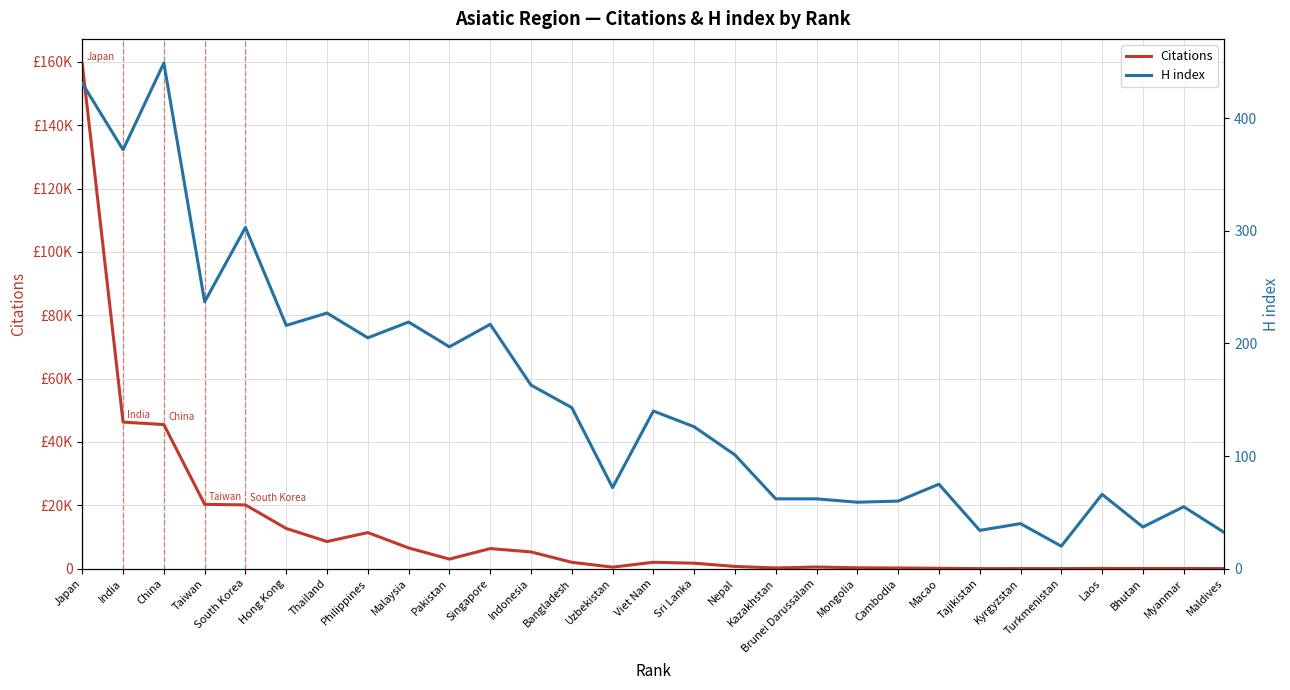

Reading left to right, transcribe all the data shown in this chart.

Citations: 159280	46273	45493	20302	20125	12693	8564	11396	6542	3019	6340	5288	2011	478	2017	1729	701	229	523	266	215	120	14	20	18	71	53	56	17
H index: 431	372	449	237	303	216	227	205	219	197	217	163	143	72	140	126	101	62	62	59	60	75	34	40	20	66	37	55	32